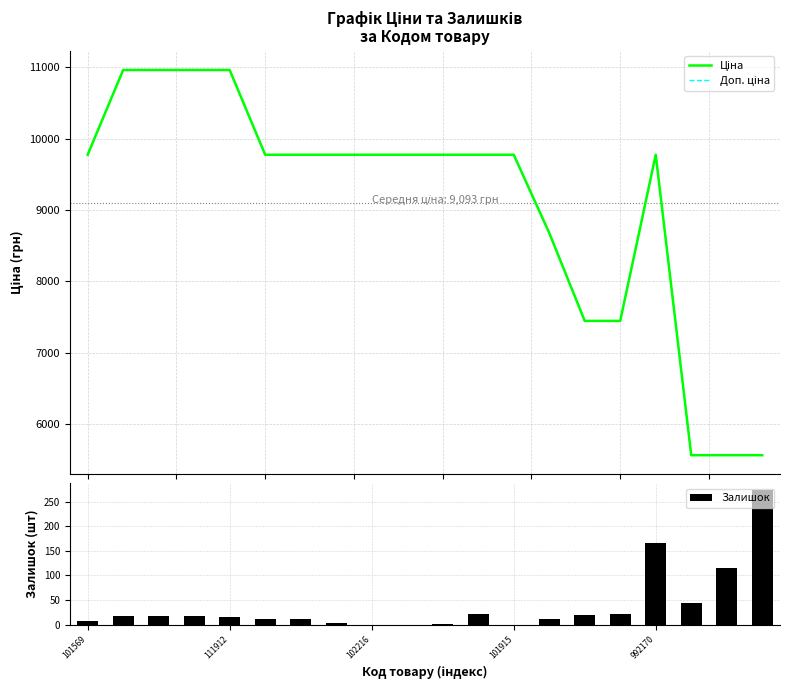

What is the label of the 15th bar from the left?

14